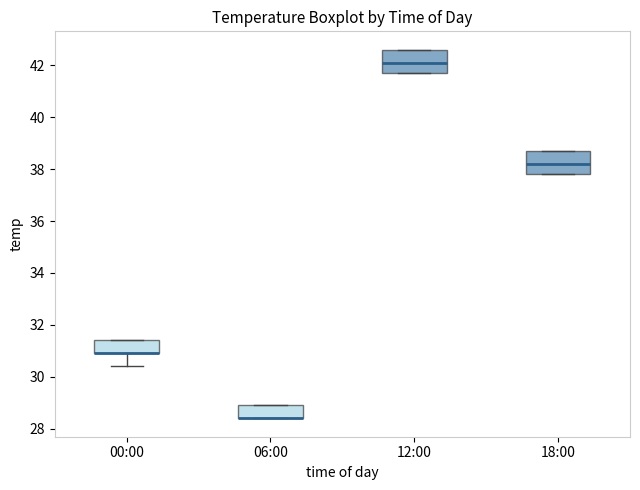

Reading left to right, transcribe this box plot: for each box, give where its median line is, the range the box spans, and where its two whiskers end, as read against the y-axis. The values are not printed on the chart, so give them approximately, as read against the axis.

00:00: median 31.0 (drawn on the box's lower edge), box 31.0 to 31.4, whiskers 30.4 to 31.4
06:00: median 28.4 (drawn on the box's lower edge), box 28.4 to 29.0, whiskers 28.4 to 29.0
12:00: median 42.2, box 41.8 to 42.6, whiskers 41.8 to 42.6
18:00: median 38.2, box 37.8 to 38.8, whiskers 37.8 to 38.8